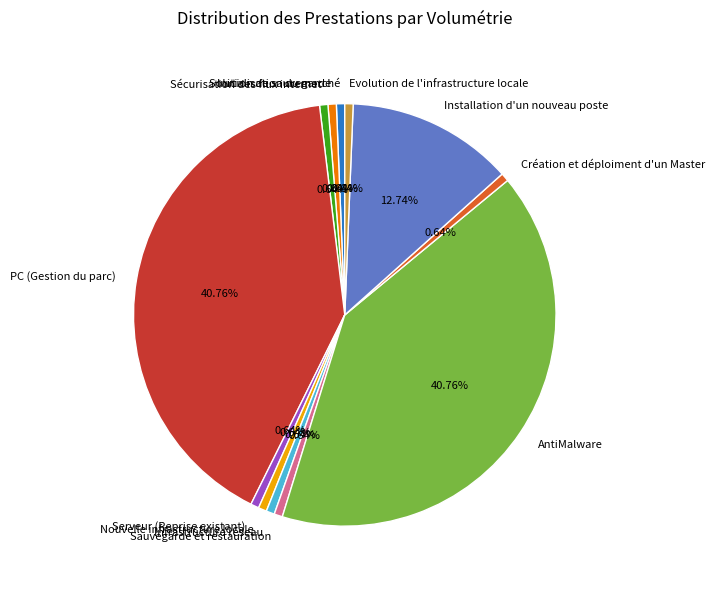

Approximately how many times larger is the value at PC (Gestion du parc) compared to Initialisation du marché?

64.0